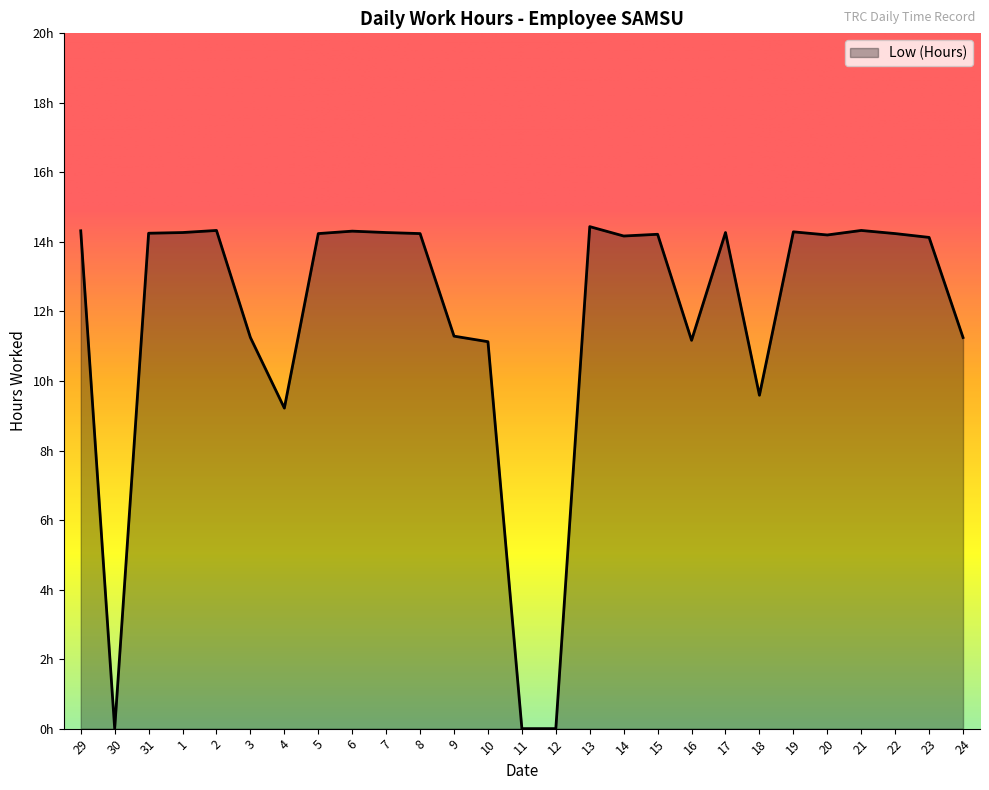

Rank the categories by value from highest to lowest.

13, 2, 21, 29, 6, 19, 1, 7, 17, 31, 5, 8, 22, 15, 20, 14, 23, 9, 3, 24, 16, 10, 18, 4, 30, 11, 12